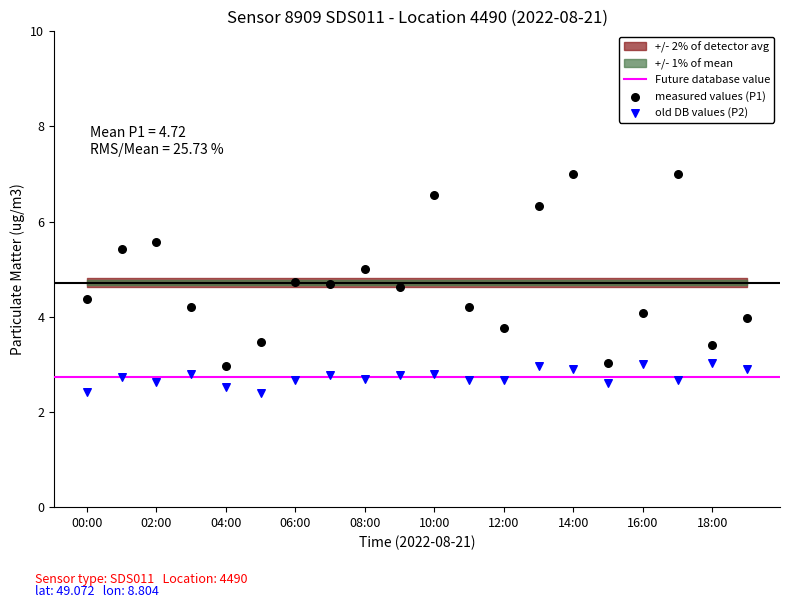

Which series contains the lowest Y value?

old DB values (P2)